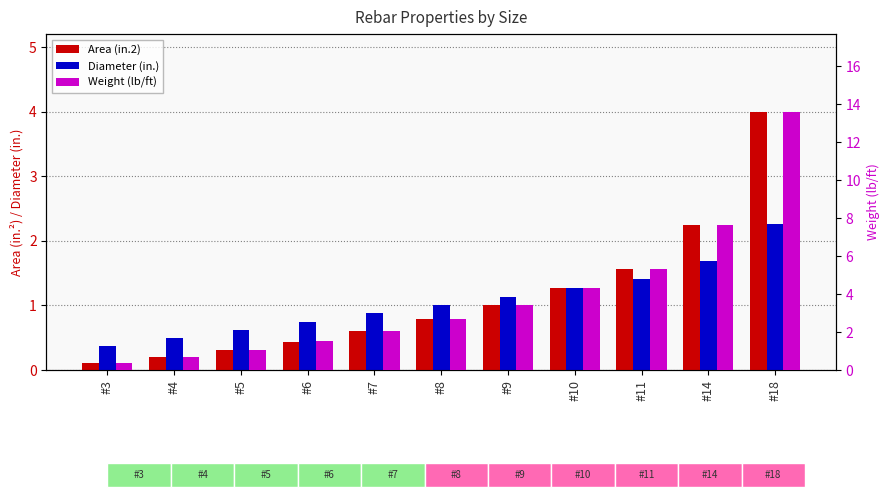

What is the total value across all series at #6?

2.7